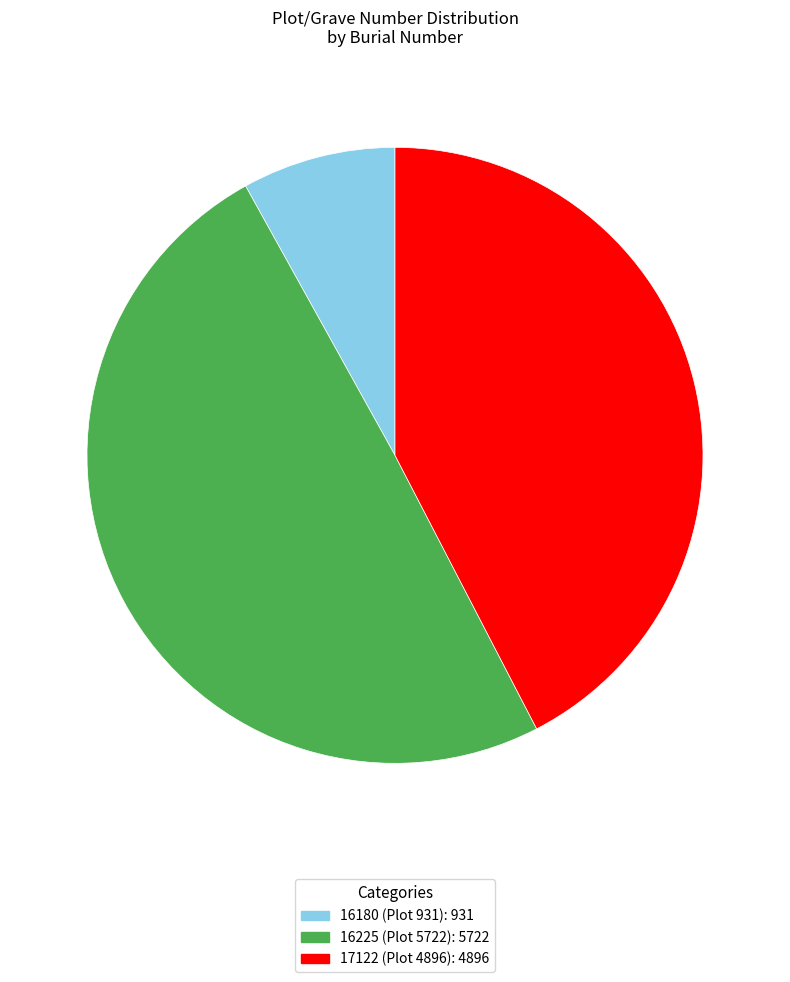

Is the sum of 16180 (Plot 931) and 17122 (Plot 4896) greater than half?

Yes